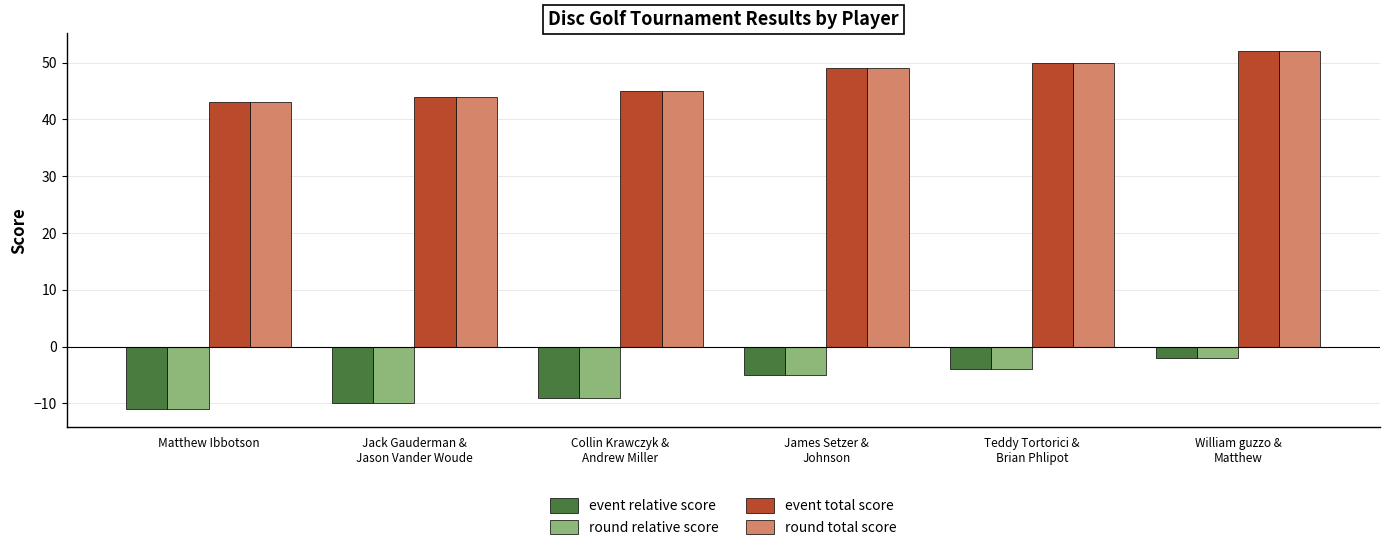

What is the greatest value displayed?

52